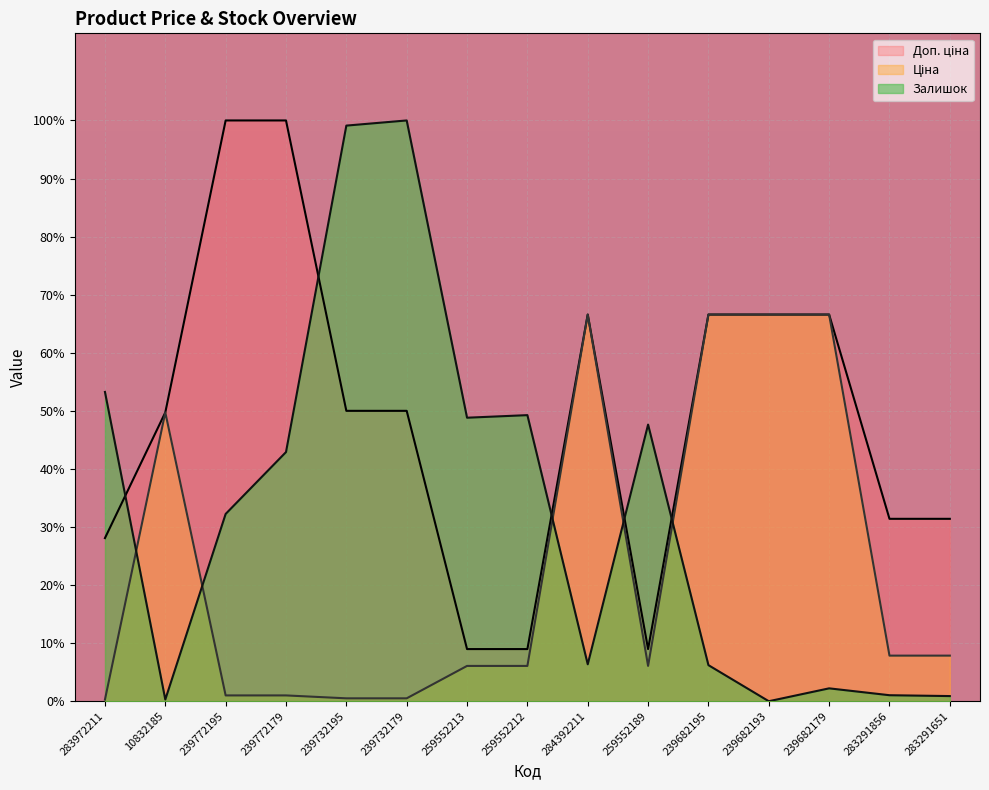

Which series has the widest spread of values?

Залишок